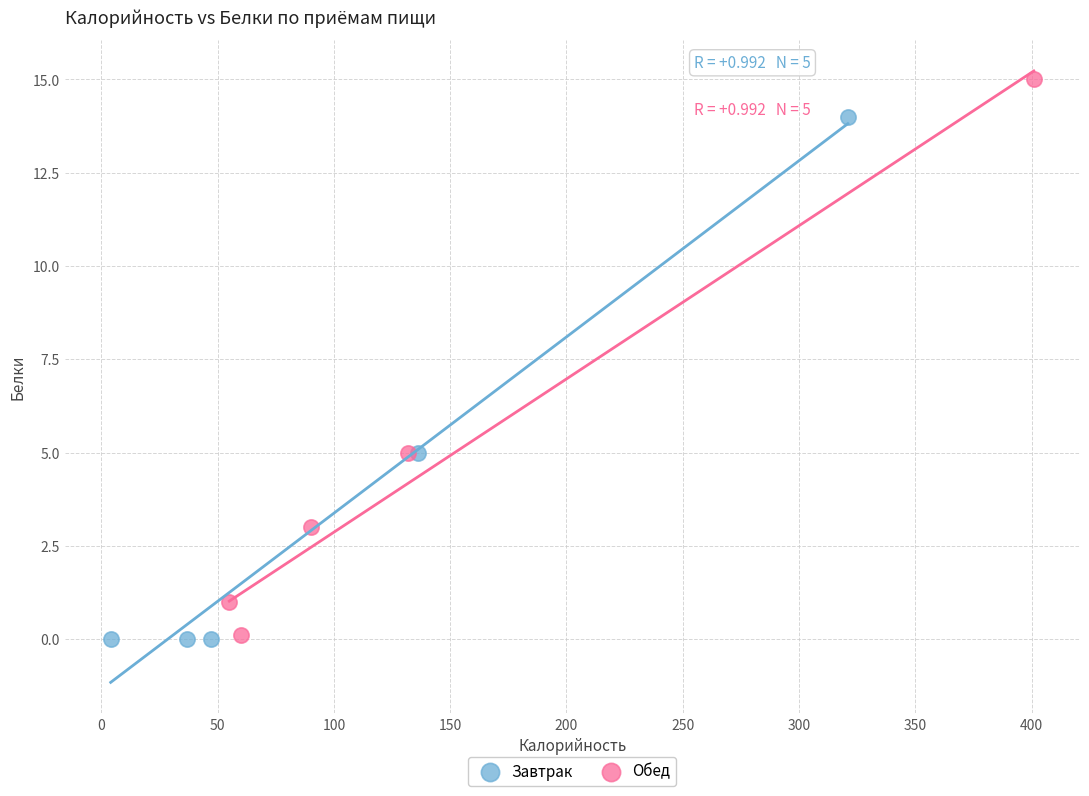

Which series has the largest Y range (max minus min)?

Обед